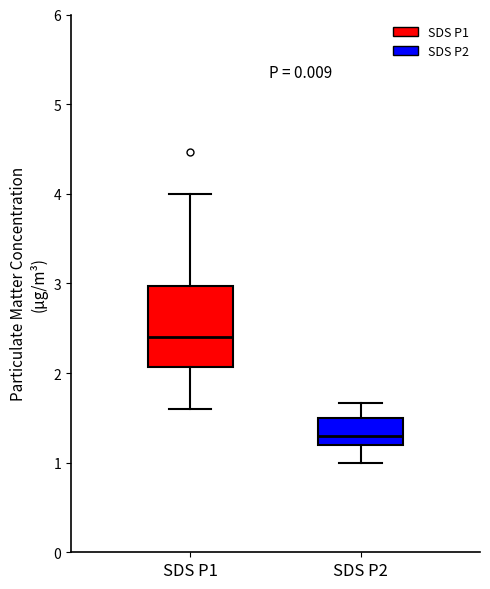

Comparing the boxes themselves (not the whiskers), which one is the tallest?

SDS P1